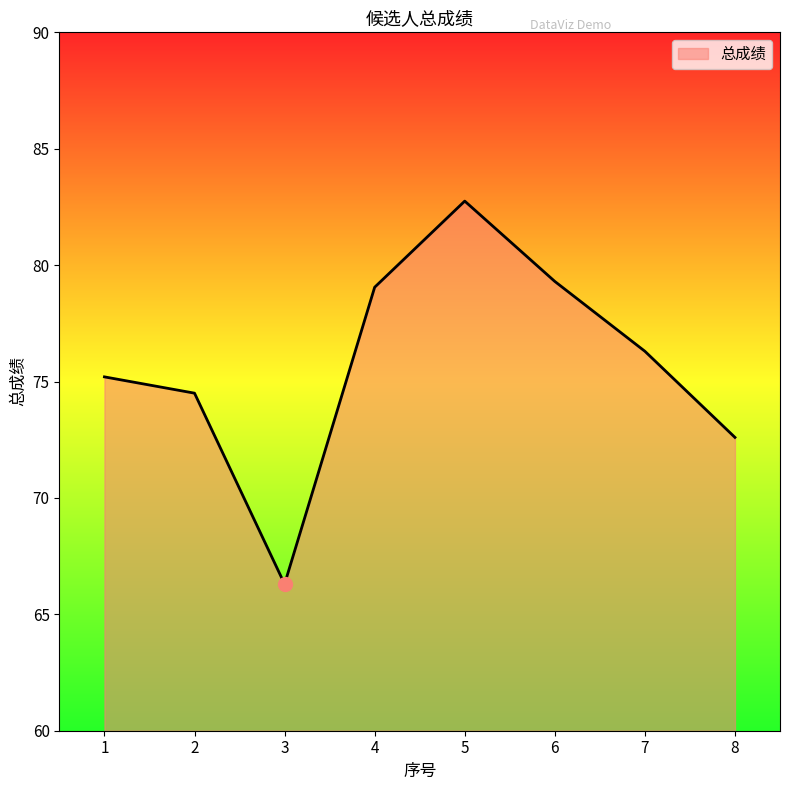

What is the minimum value shown in the chart?

66.3